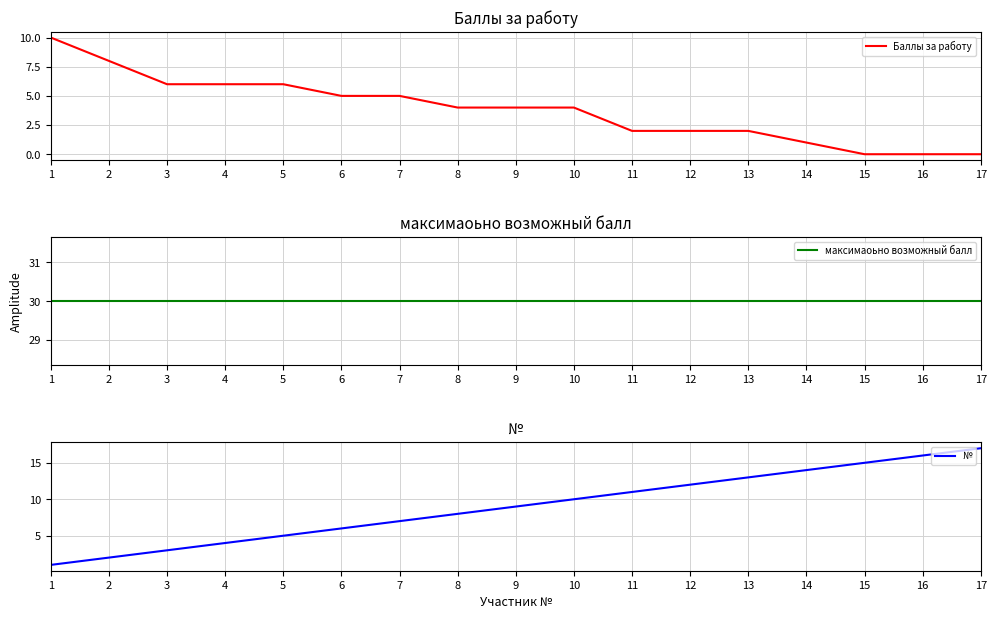

What is the average value of the Баллы за работу series?

4